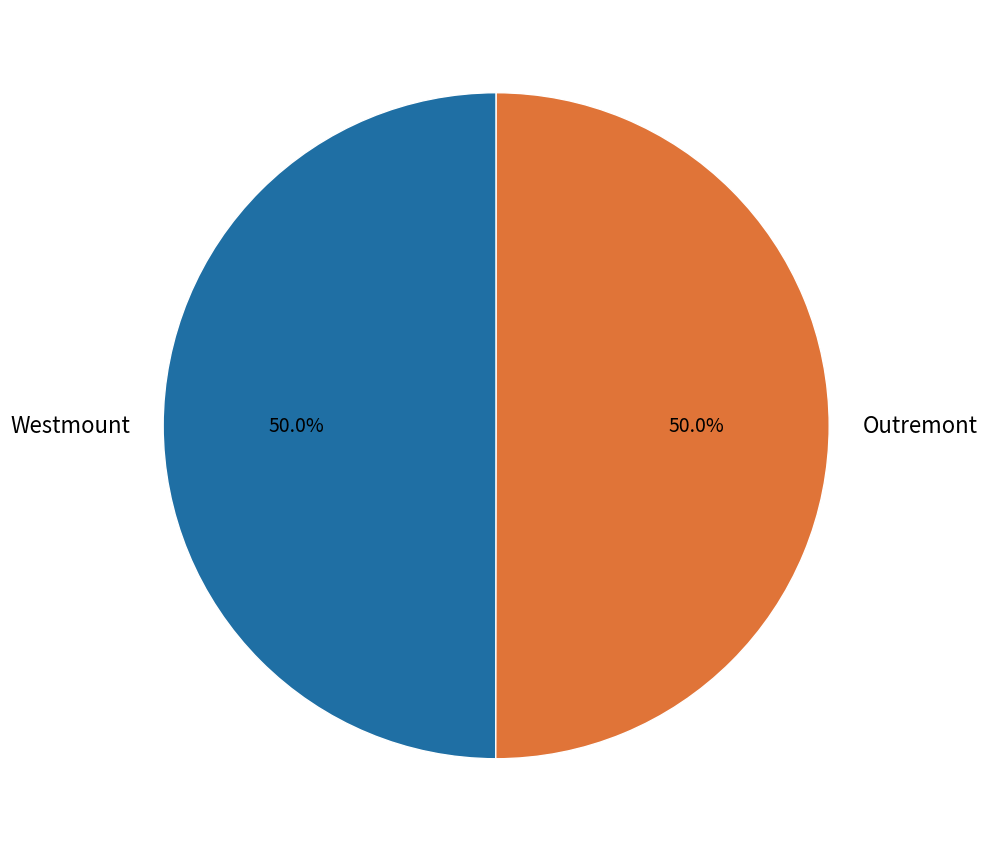

Approximately how many times larger is the value at Outremont compared to Westmount?

1.0